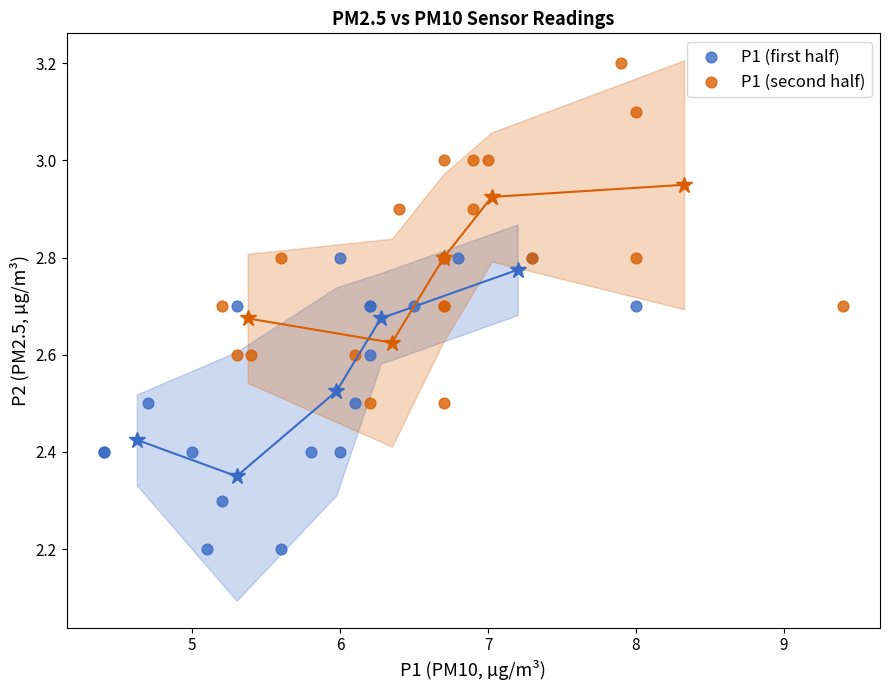

Which series has the widest spread of Y values?

P1 (second half)